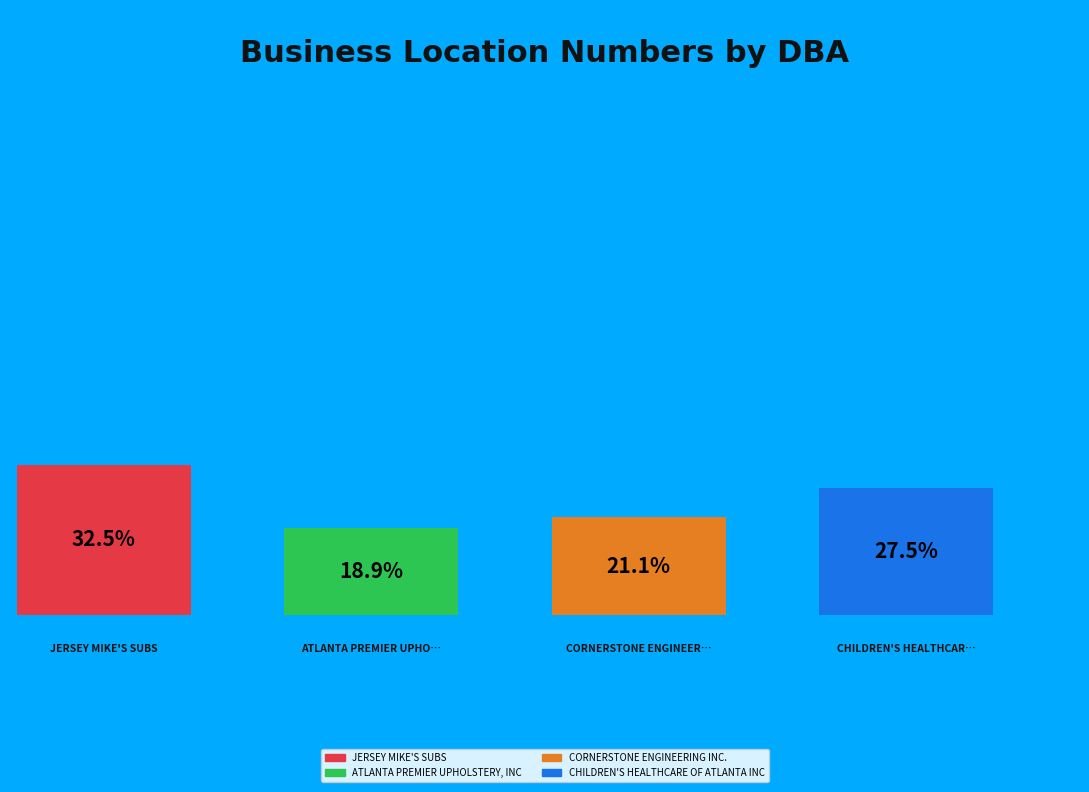

To the nearest percent, what is the difference between the CORNERSTONE ENGINEERING INC. and CHILDREN'S HEALTHCARE OF ATLANTA INC slice percentages?

6%